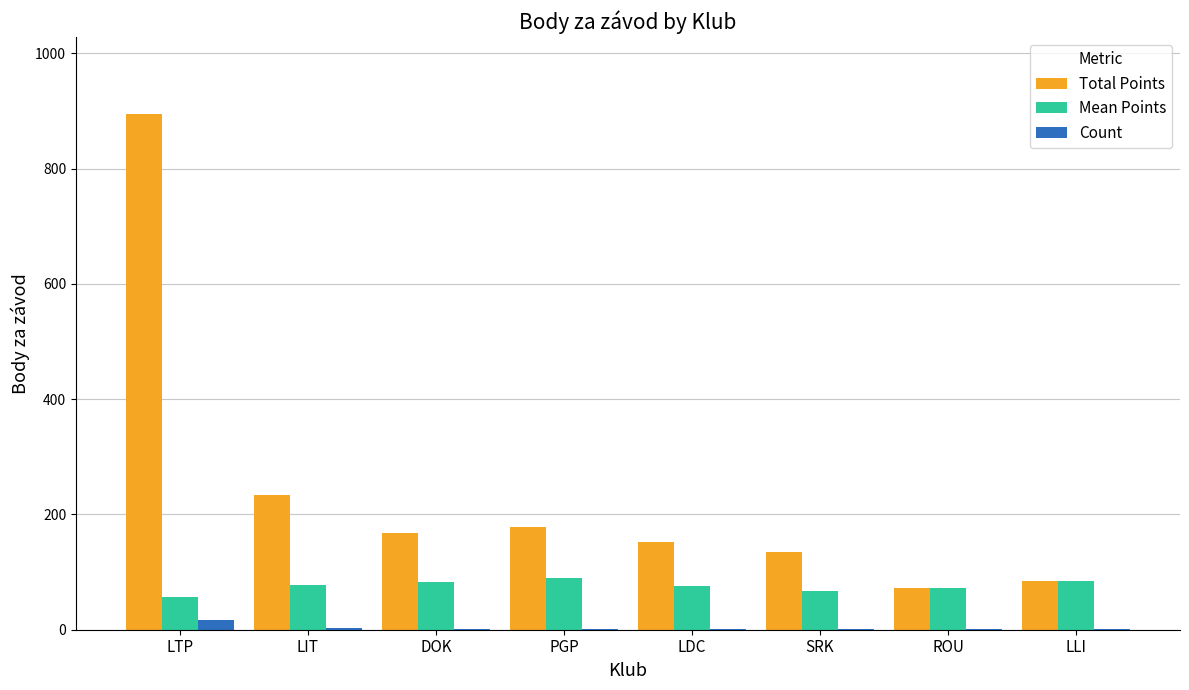

What are all the series names shown in the legend?

Total Points, Mean Points, Count